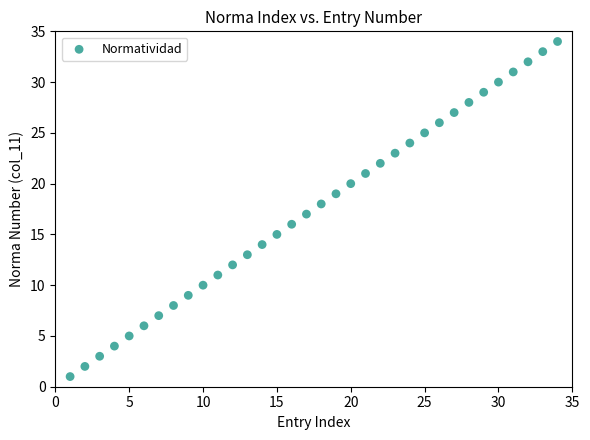

What is the range of X values (max minus min)?

33